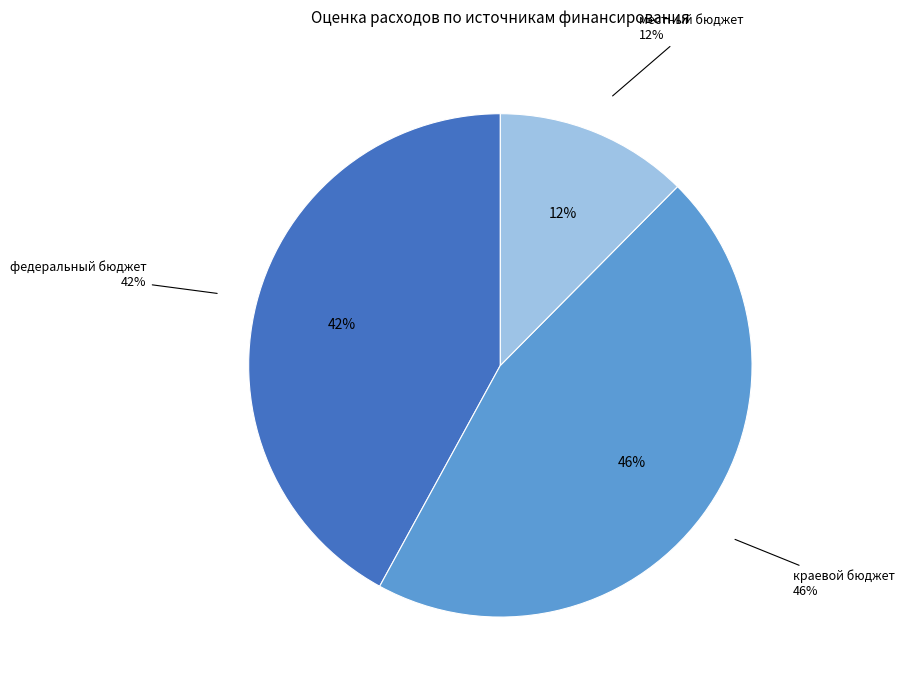

Does any single category account for the majority?

No